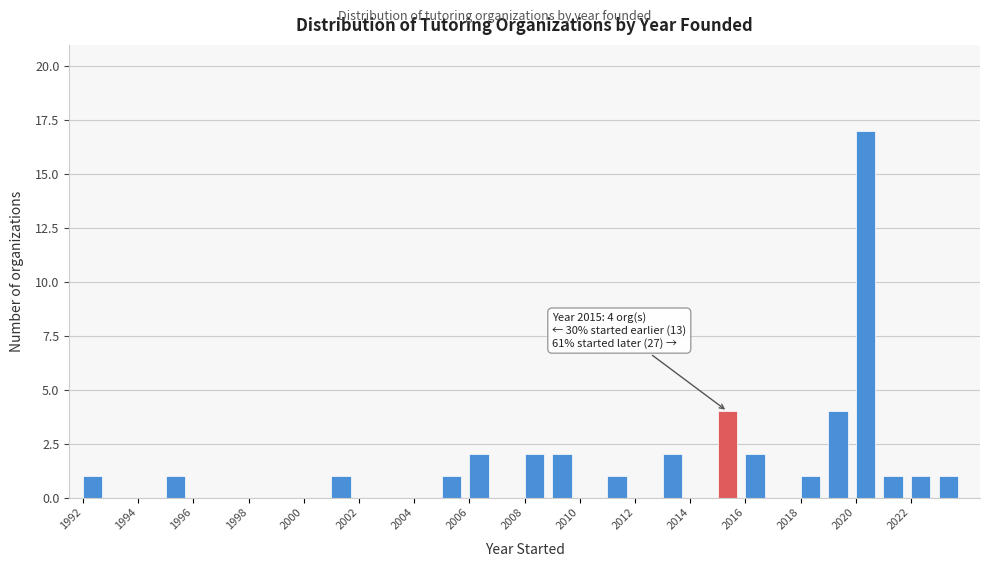

Which range on the x-axis has the tallest bar?

2020 to 2021